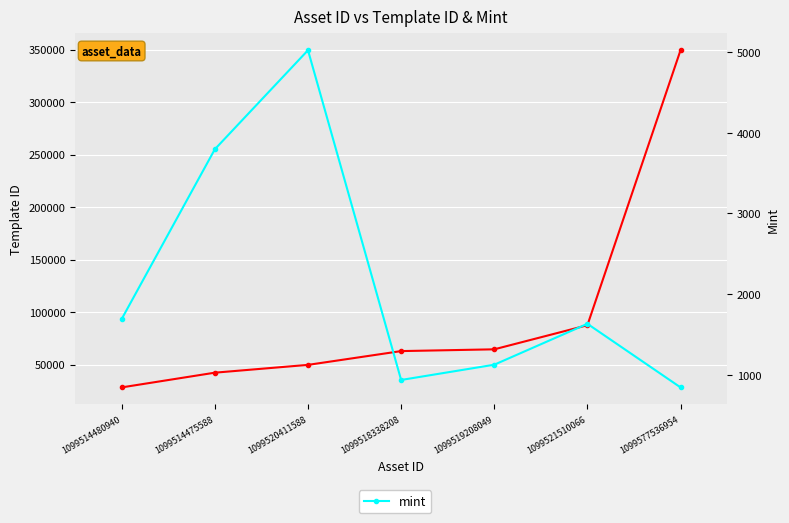

Which series has the widest spread of values?

template_id